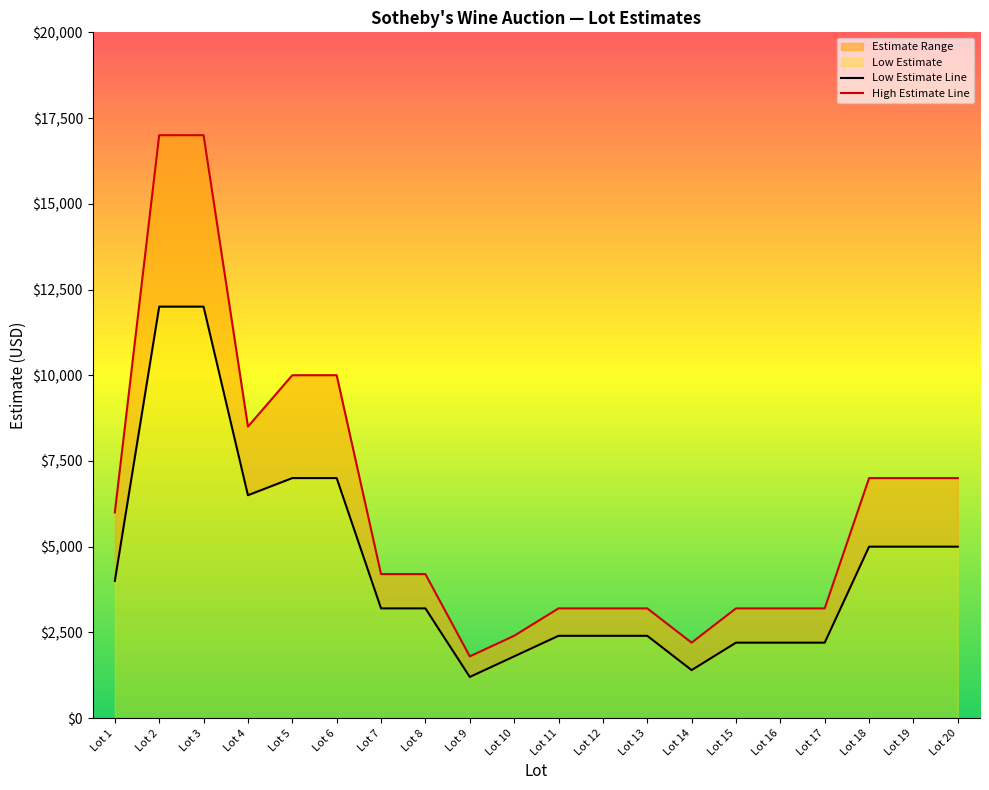

Reading left to right, list all the values displayed in this chart.

Low Estimate Line: 4000	12000	12000	6500	7000	7000	3200	3200	1200	1800	2400	2400	2400	1400	2200	2200	2200	5000	5000	5000
High Estimate Line: 6000	17000	17000	8500	10000	10000	4200	4200	1800	2400	3200	3200	3200	2200	3200	3200	3200	7000	7000	7000